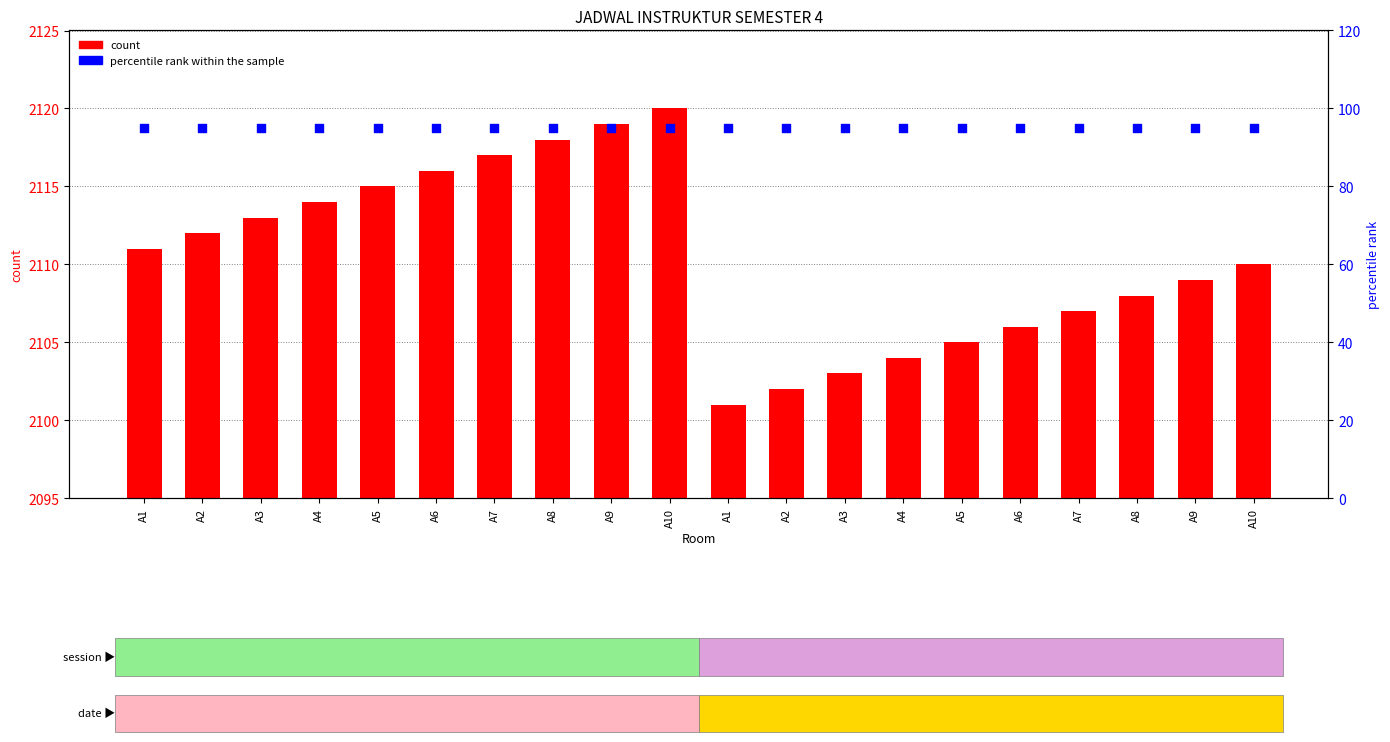

What is the total value across all series at A3?

2208